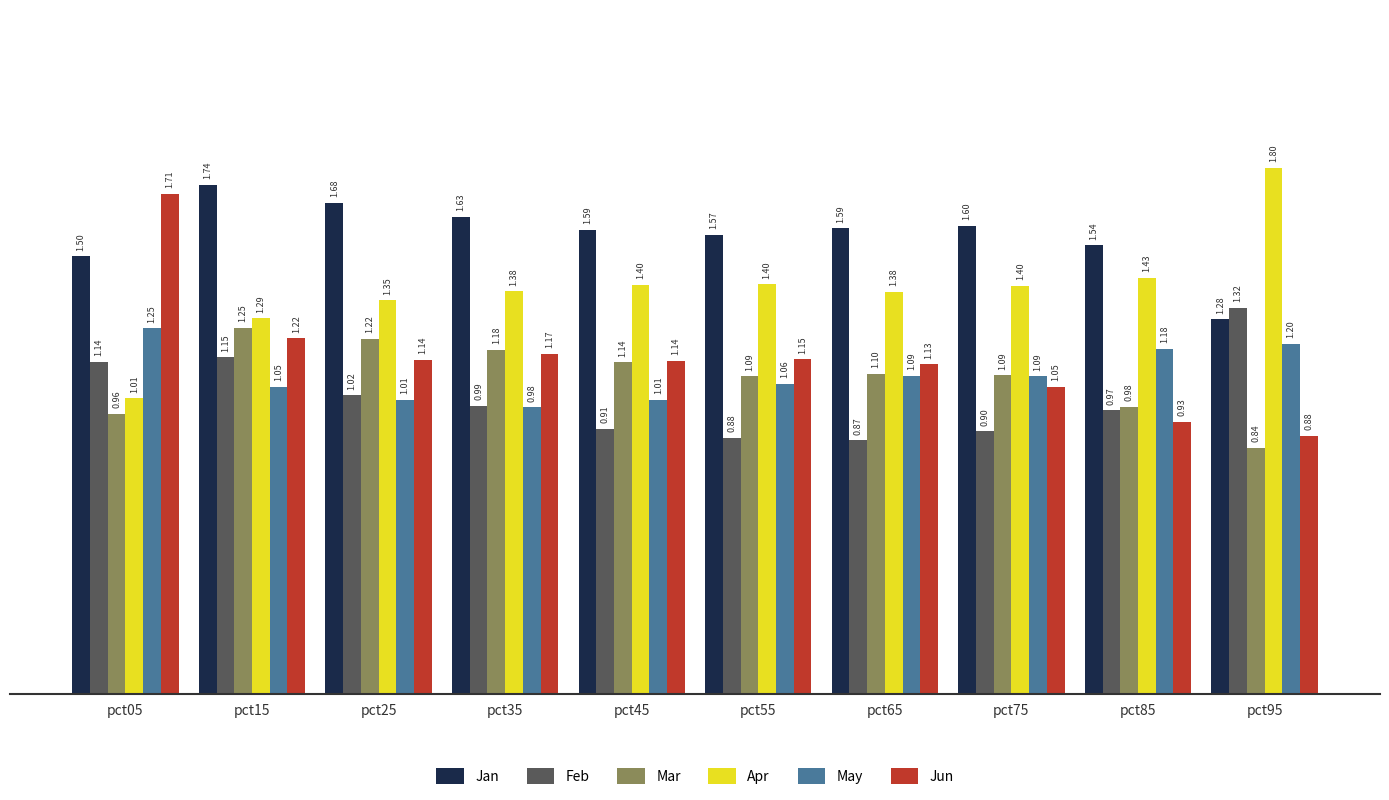

How many values in the Mar series are below 1?

3